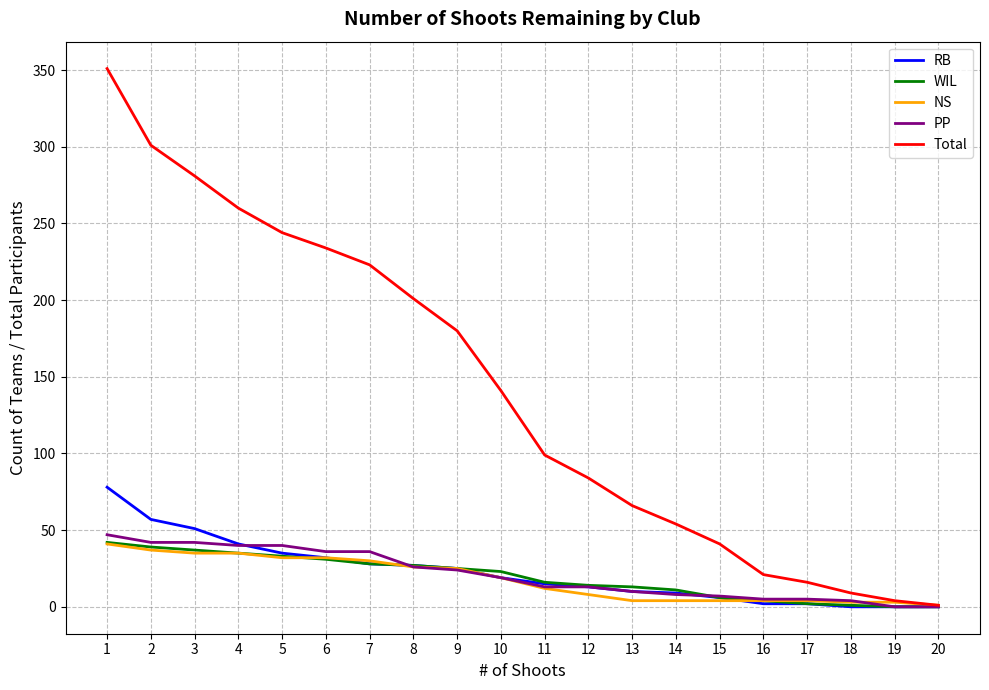

Which series has the largest total across all categories?

Total